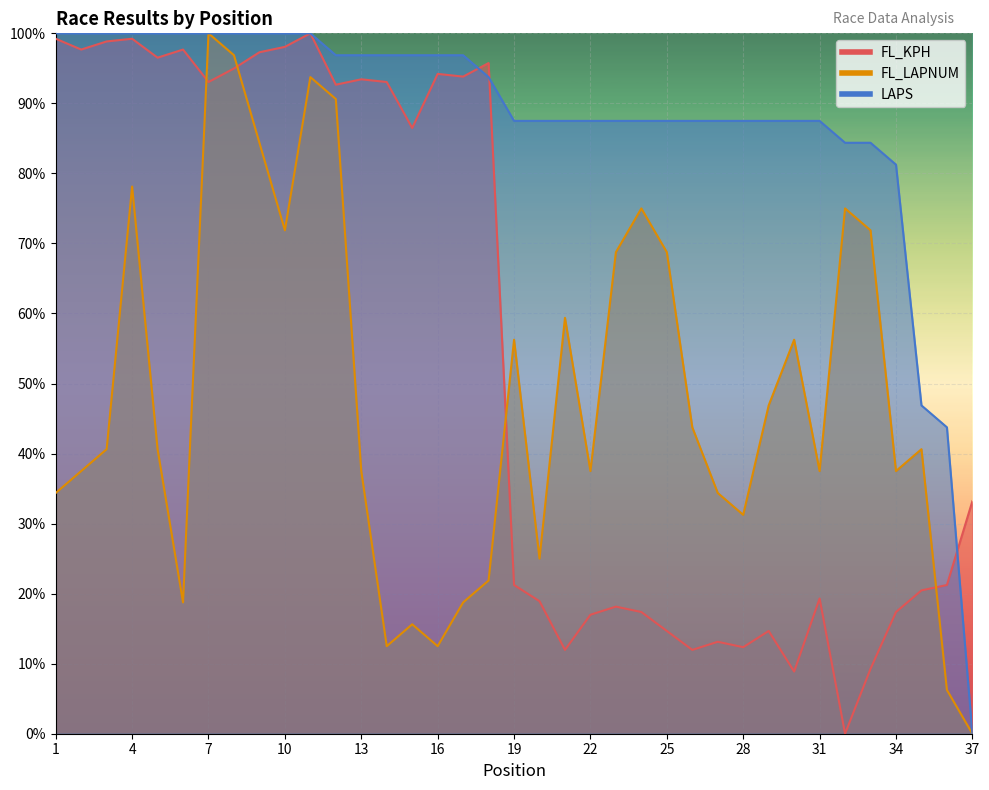

What is the value of the FL_LAPNUM point at the 14th from the left?

12.5